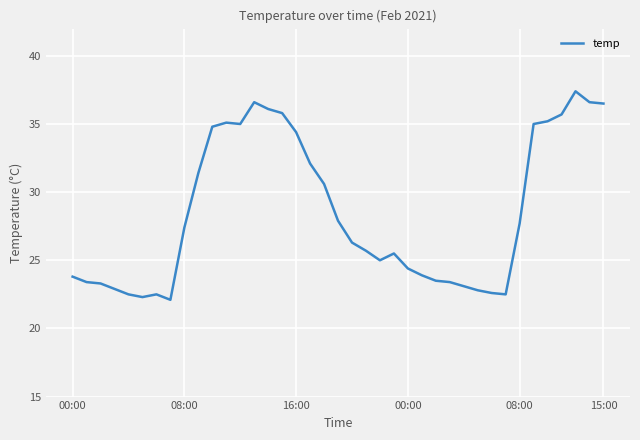

What is the maximum value shown in the chart?

37.4